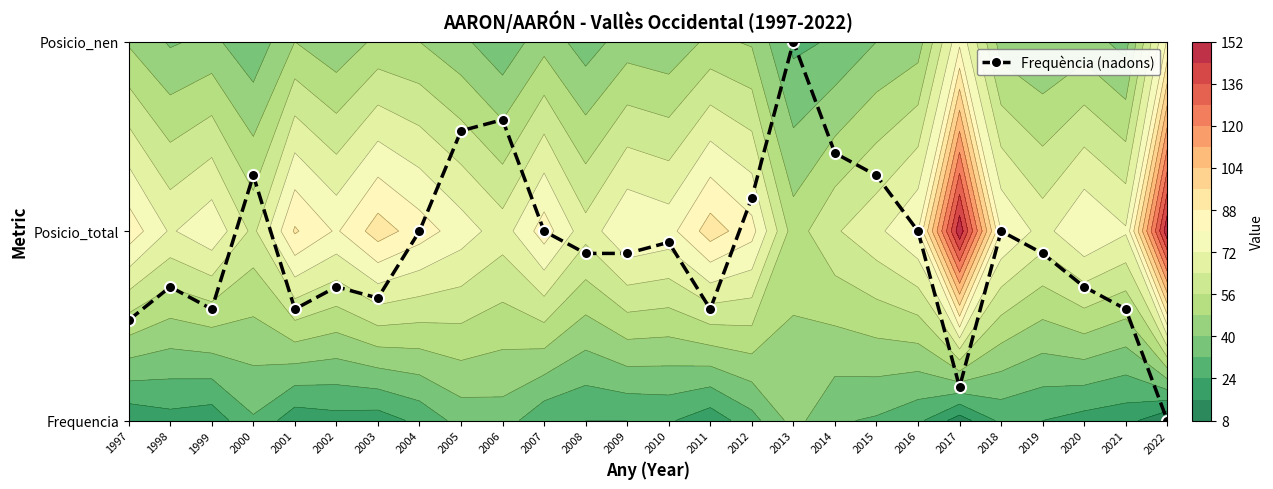

Which category has the highest value across all series?

2013